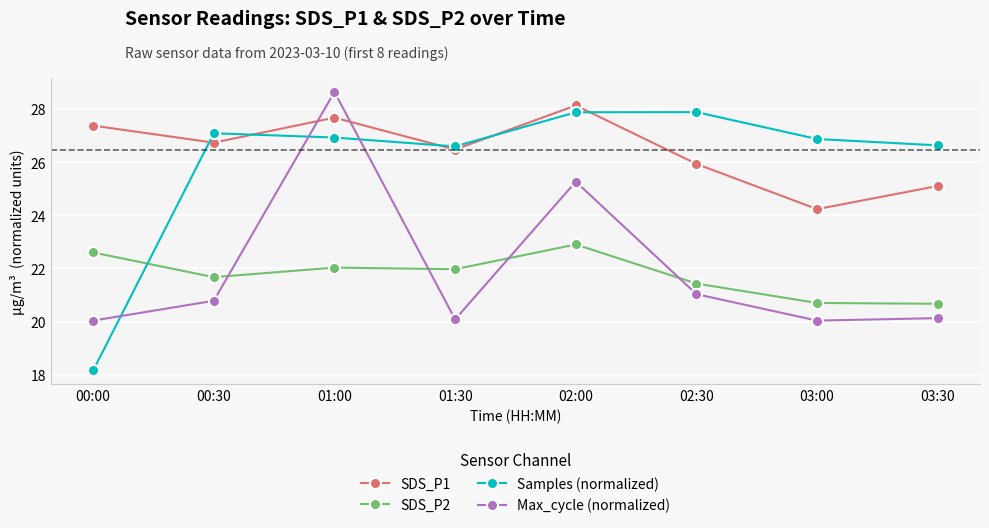

Rank the series at 02:30 from highest to lowest value.

Samples (normalized), SDS_P1, SDS_P2, Max_cycle (normalized)